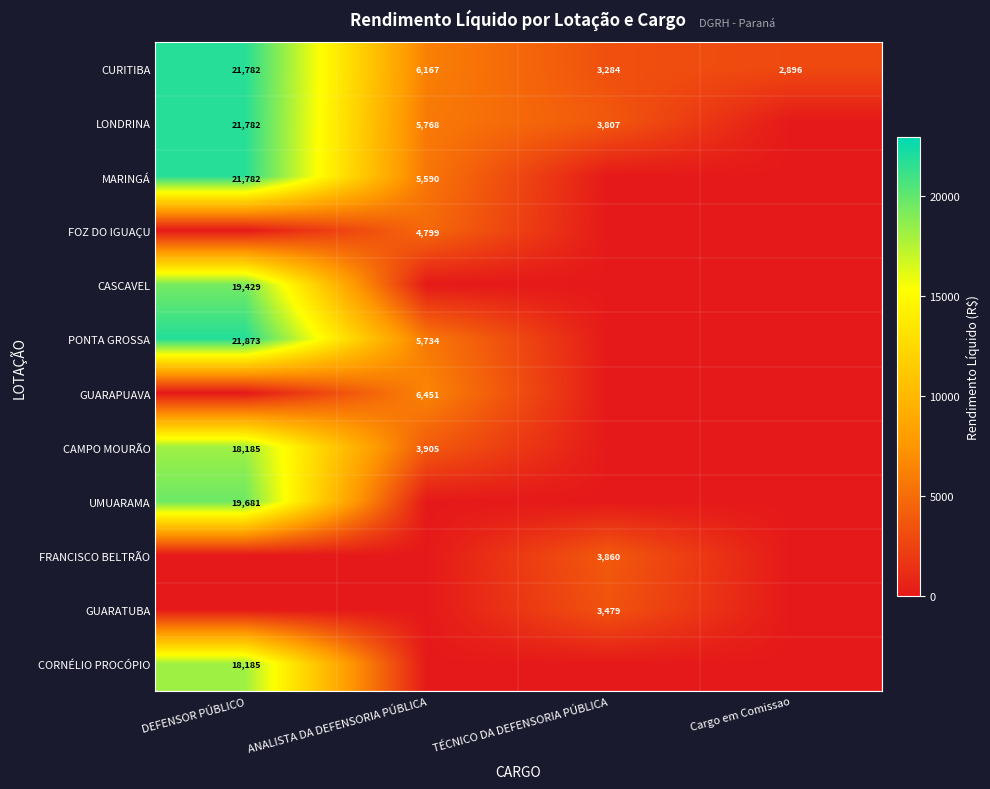

The value of CURITIBA at TÉCNICO DA DEFENSORIA PÚBLICA is 3284. True or false?

True